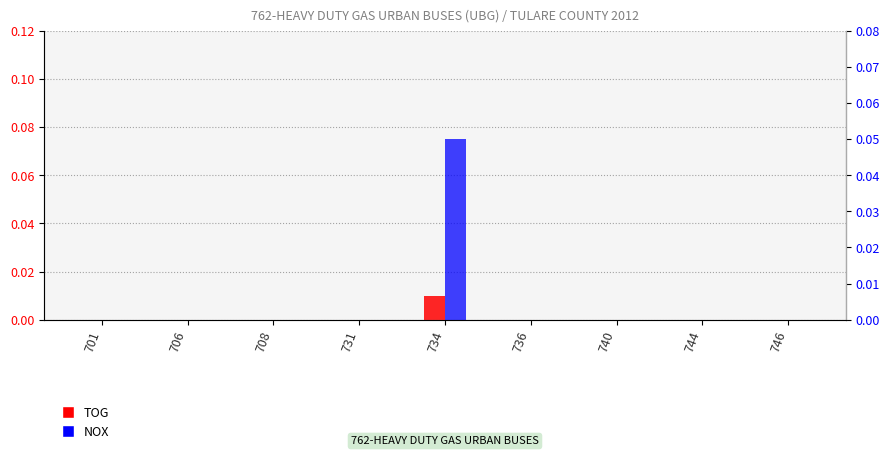

List the labels in order of TOG value, smallest first.

701, 706, 708, 731, 736, 740, 744, 746, 734